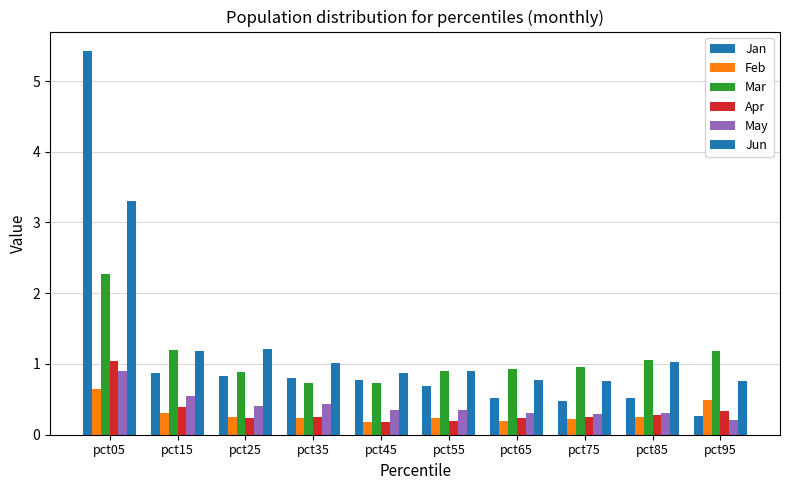

Which category has the highest value across all series?

pct05